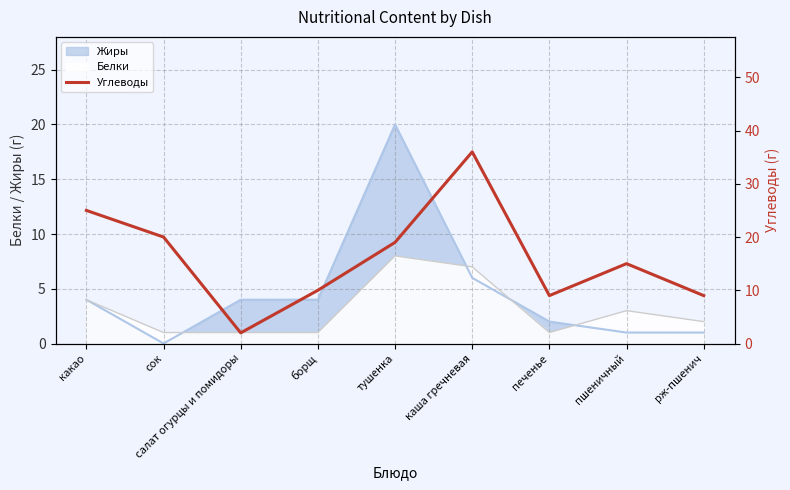

How many categories are shown in the chart?

9